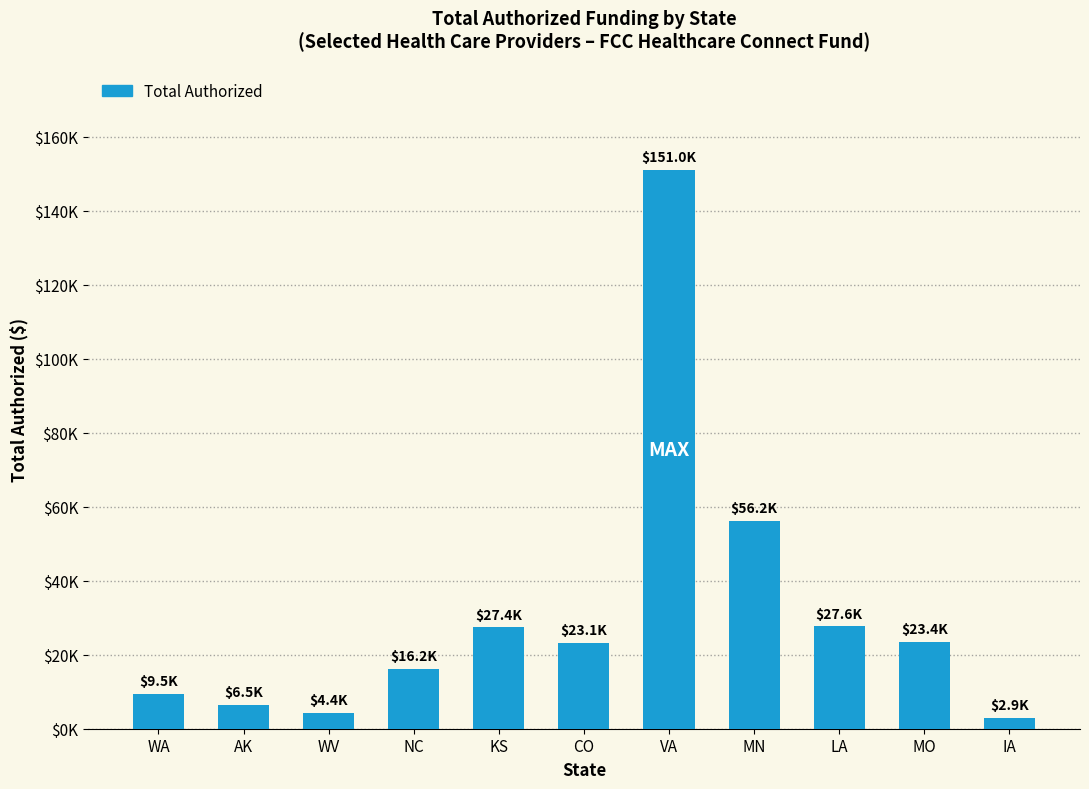

What is the maximum value shown in the chart?

151036.7